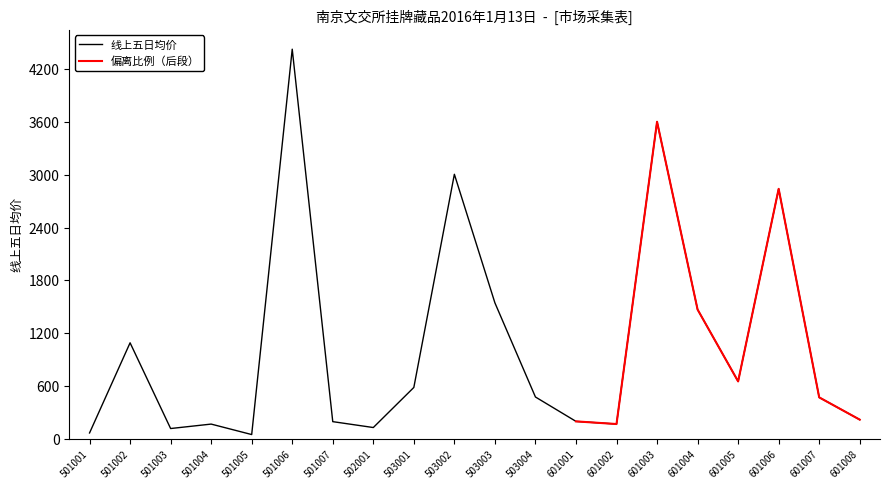

Is it true that the value at 501003 is 197.7?

False